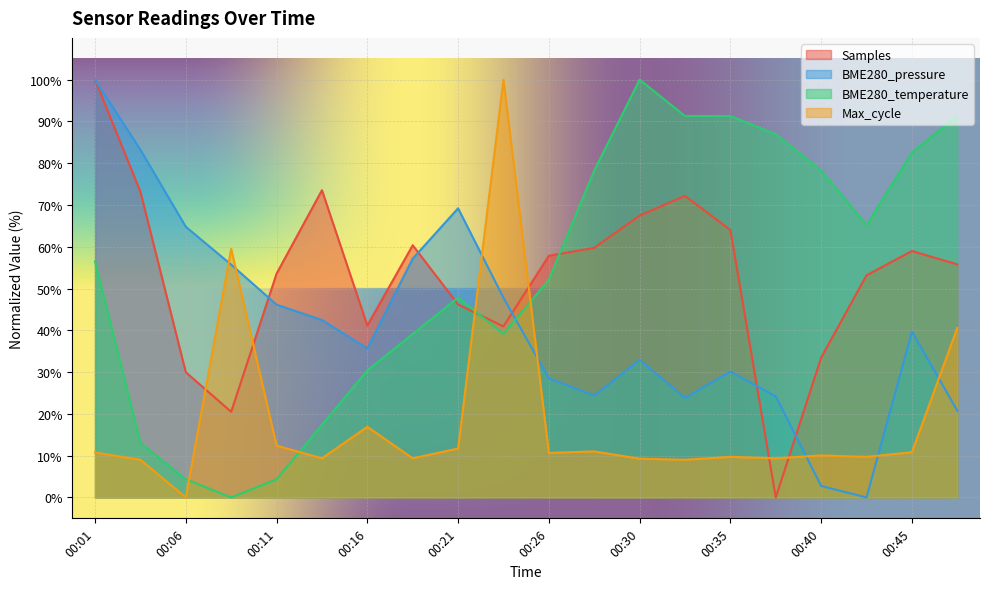

How many positive values does the Max_cycle series have?

19